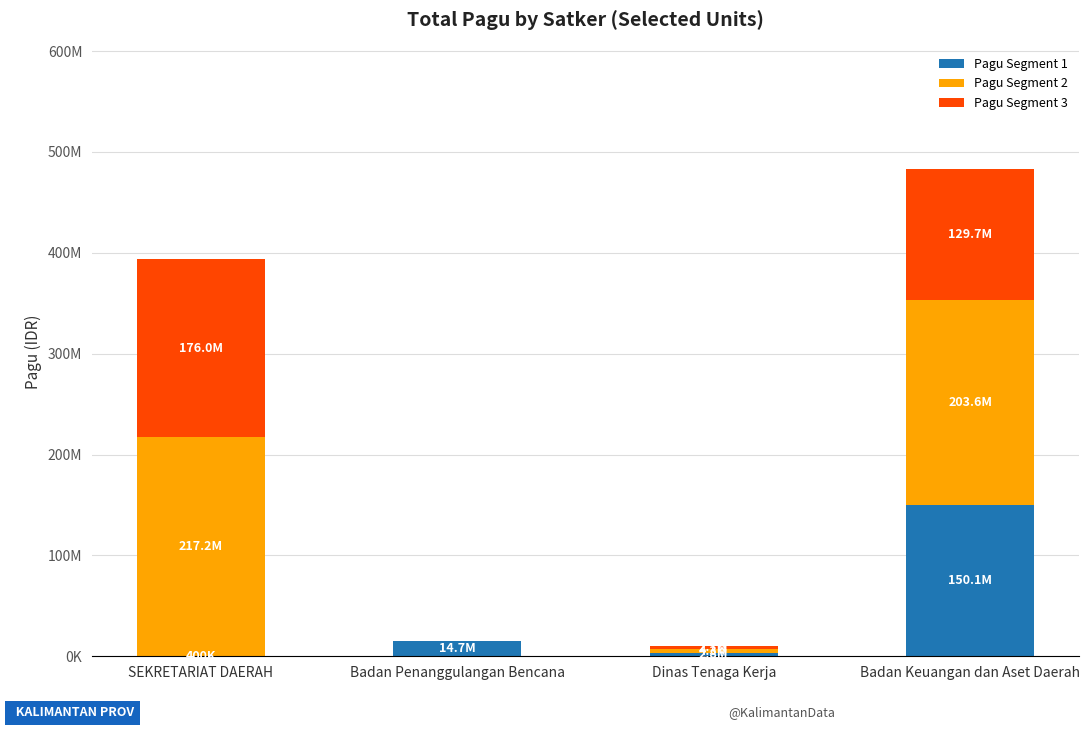

What are all the series names shown in the legend?

Pagu Segment 1, Pagu Segment 2, Pagu Segment 3